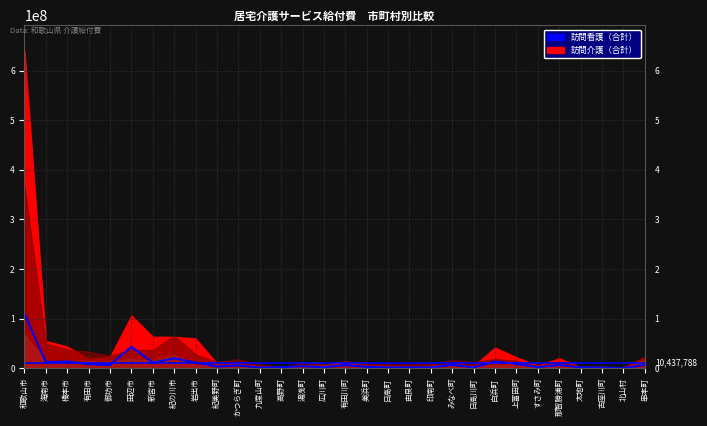

Reading left to right, what are all the values shown in this chart?

109470154	12111622	13417545	8034458	6309250	42957575	11128031	19809722	11212383	3281186	5451865	1305783	1892598	3933396	1785090	6254055	2585424	1319652	1593386	1505287	6553834	1569419	13357086	8357791	2064214	6306379	1682613	1288547	253346	6341950